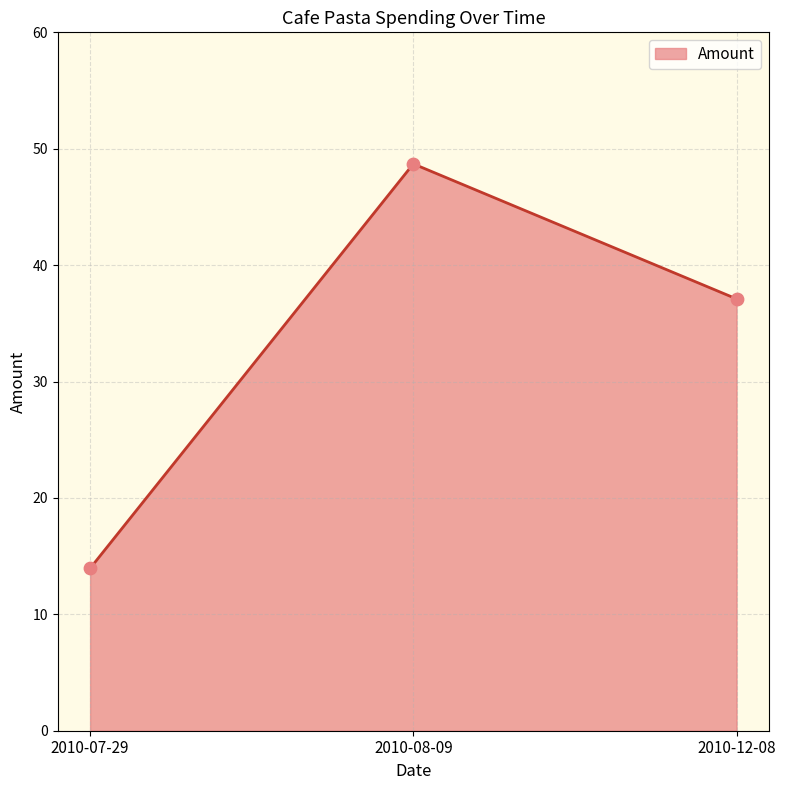

Which has a higher value, 2010-07-29 or 2010-08-09?

2010-08-09